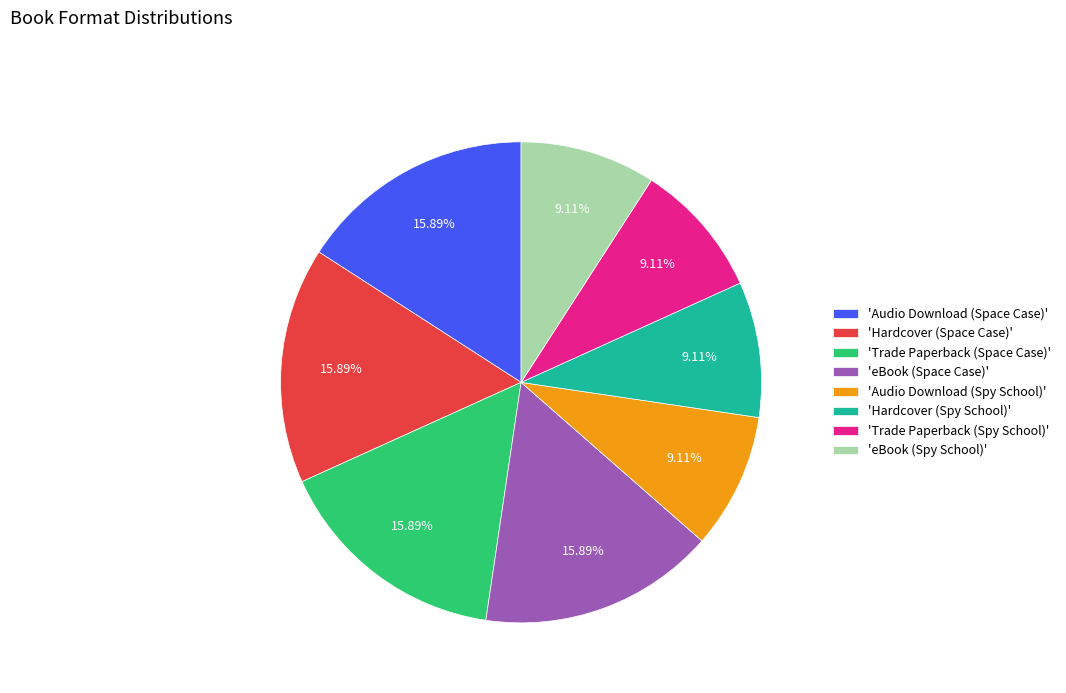

Is 'Trade Paperback (Space Case)' the majority of the pie?

No